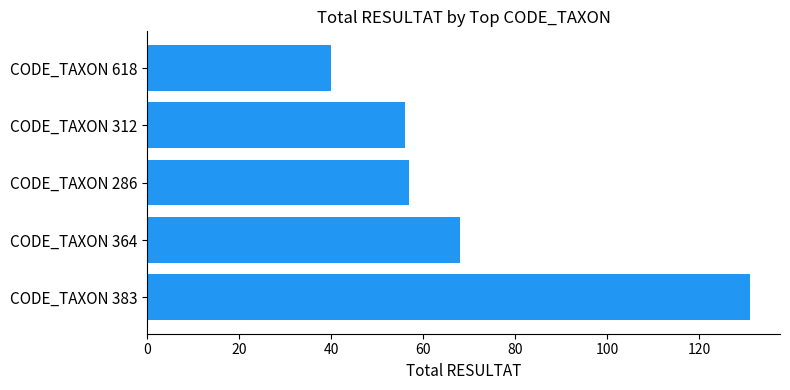

What is the greatest value displayed?

131